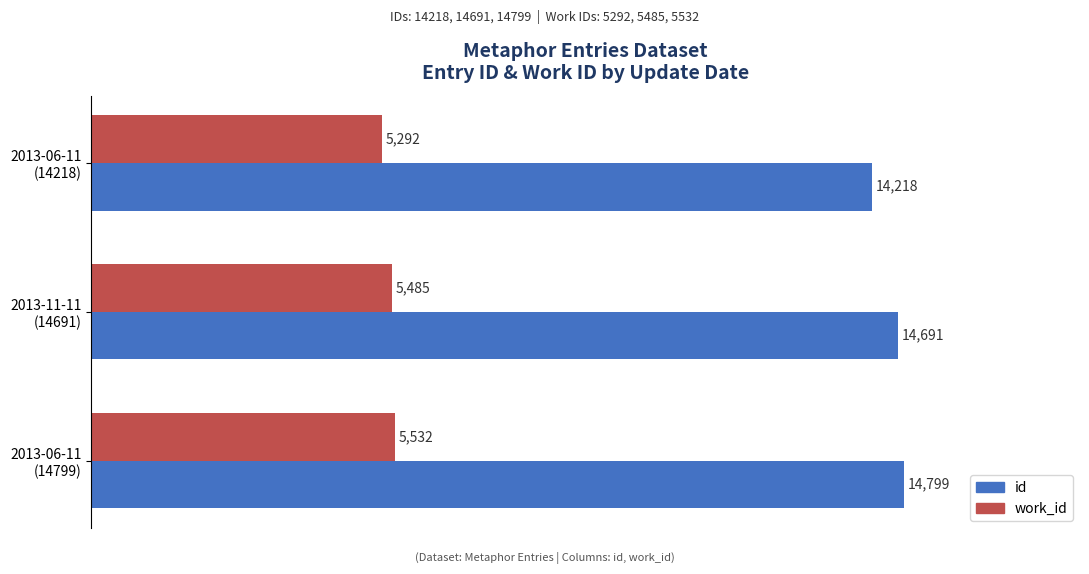

Which series has the widest spread of values?

id